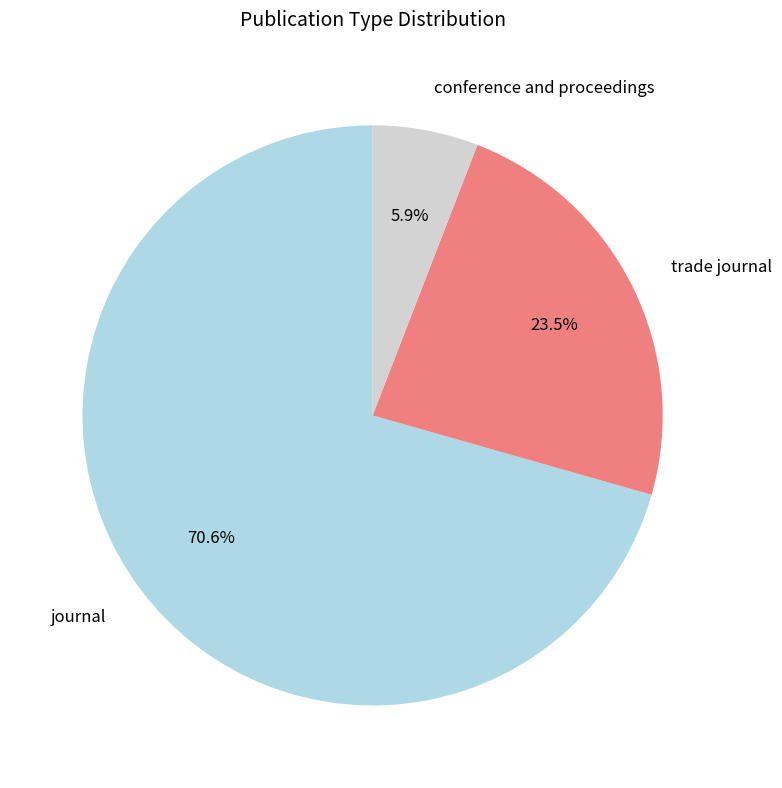

Which slice is the smallest?

conference and proceedings